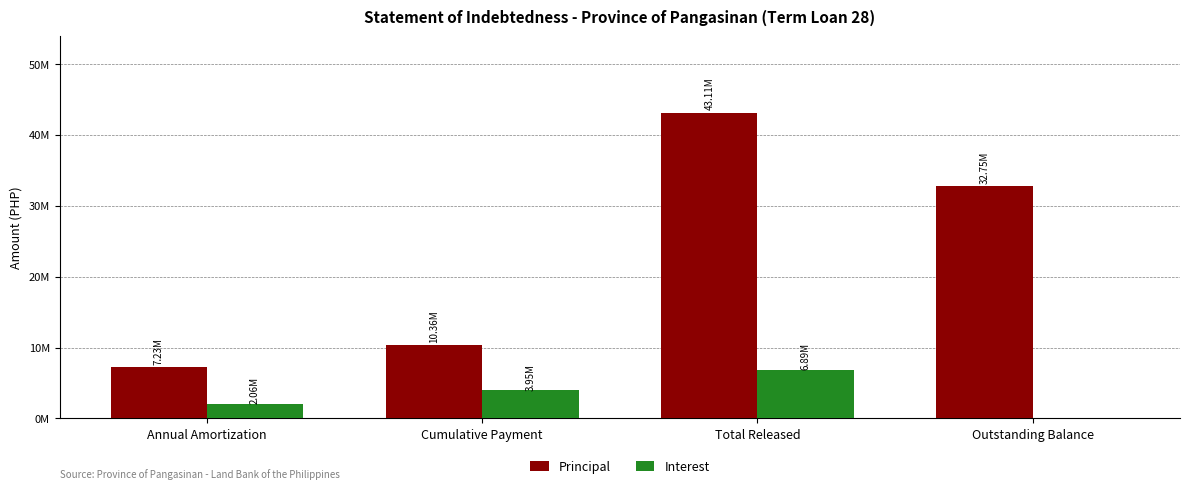

Does the chart contain stacked bars?

No